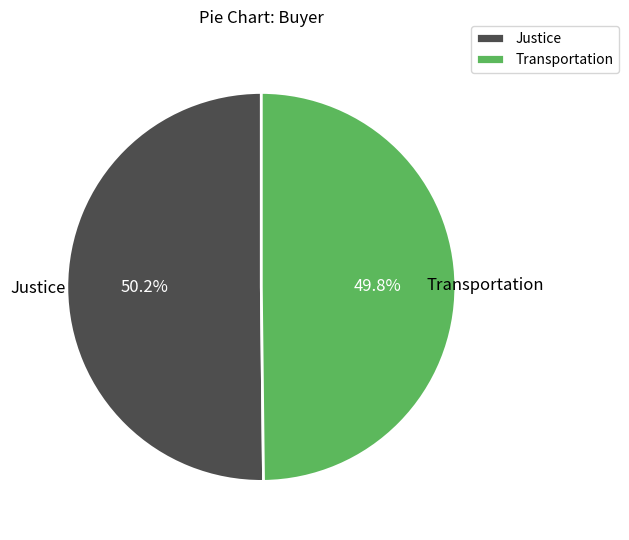

Is there a majority slice in this chart?

Yes